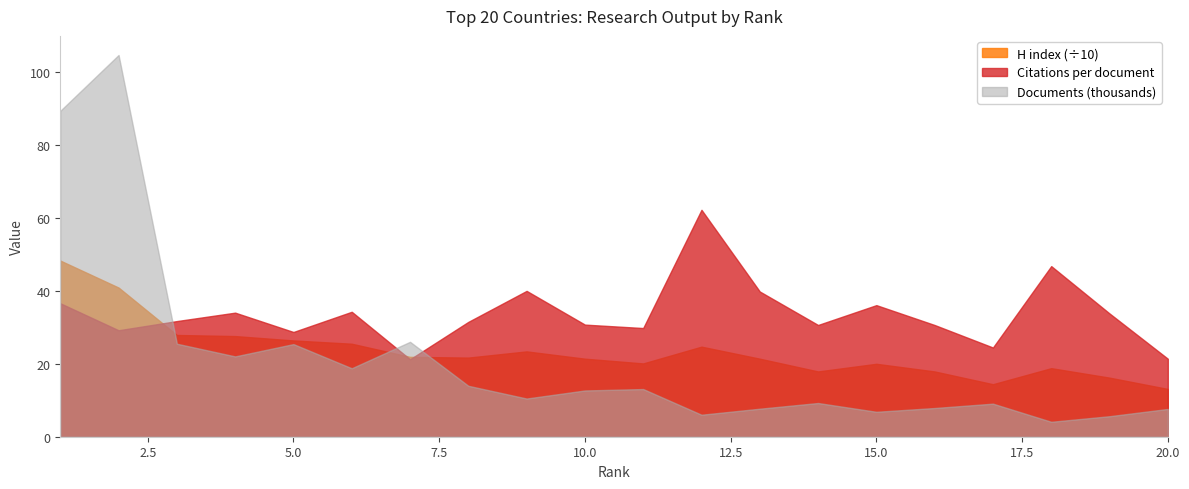

Which series has the widest spread of values?

Documents (thousands)